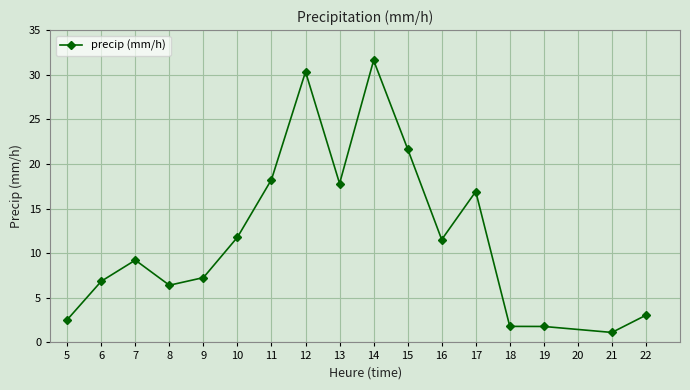

Reading left to right, list all the values displayed in this chart.

5=2.5	6=6.9	7=9.2	8=6.4	9=7.3	10=11.8	11=18.3	12=30.3	13=17.8	14=31.6	15=21.7	16=11.5	17=16.9	18=1.8	19=1.8	21=1.1	22=3.0